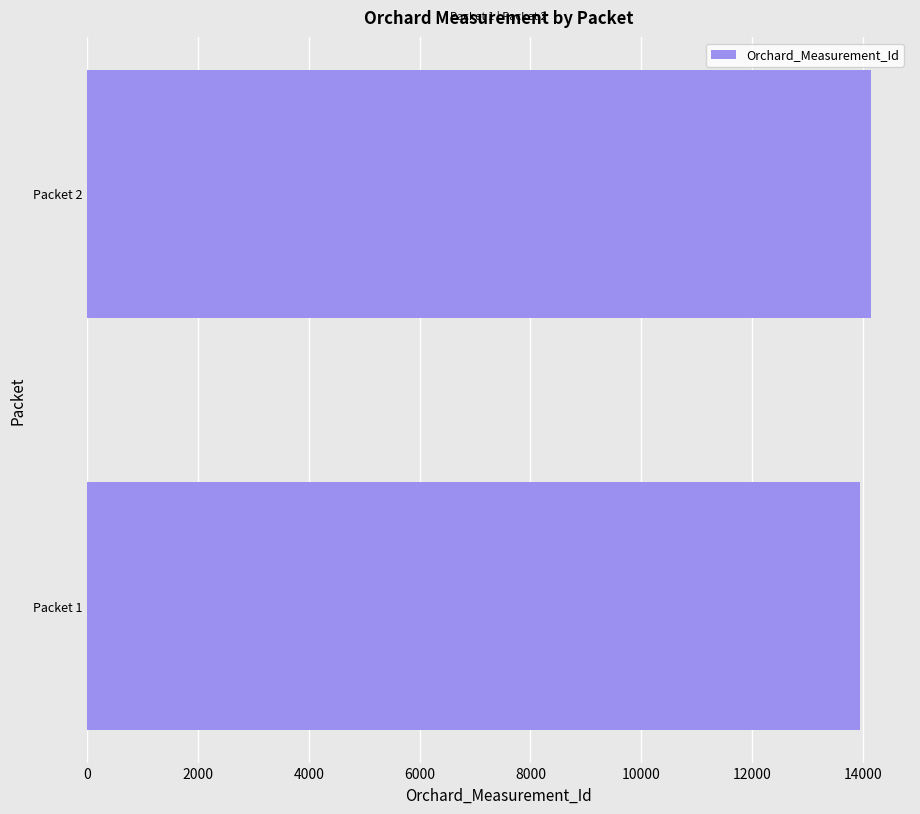

What is the difference between the maximum and minimum values?

192